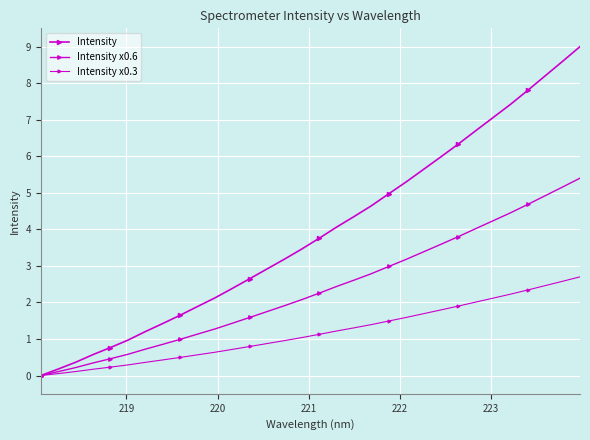

Count the number of categories in the chart.

32